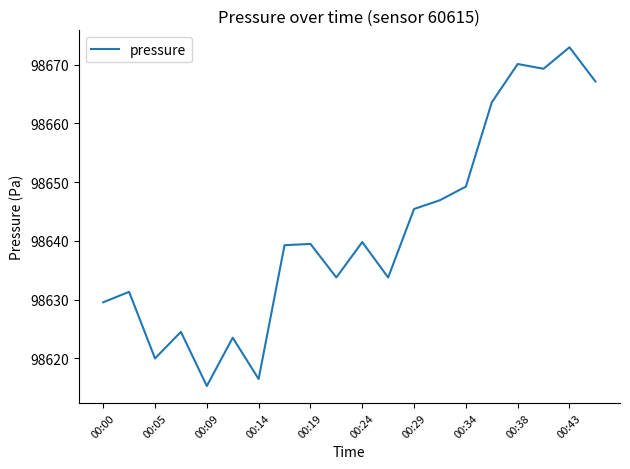

What is the difference between the maximum and minimum values?

57.7